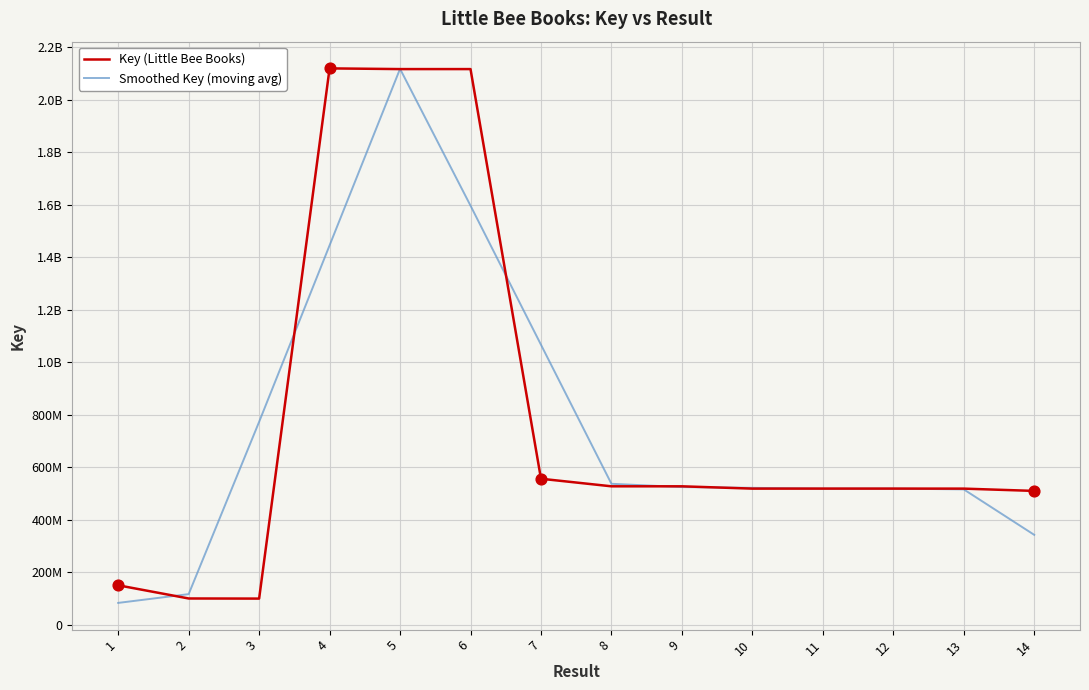

Is this an area chart (filled region under the line)?

No